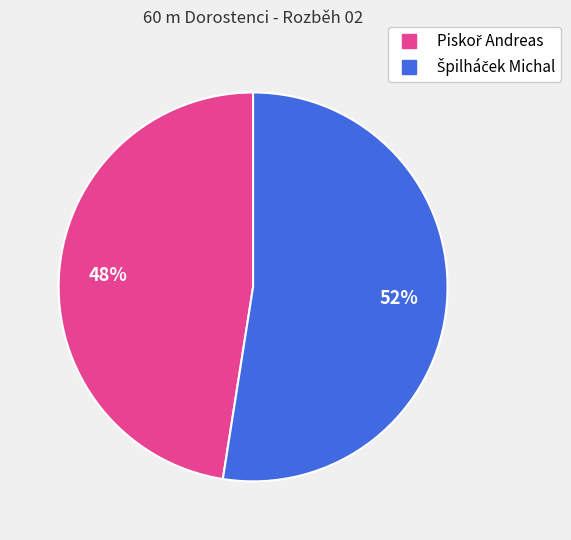

Is there any slice that represents more than half of the pie?

Yes